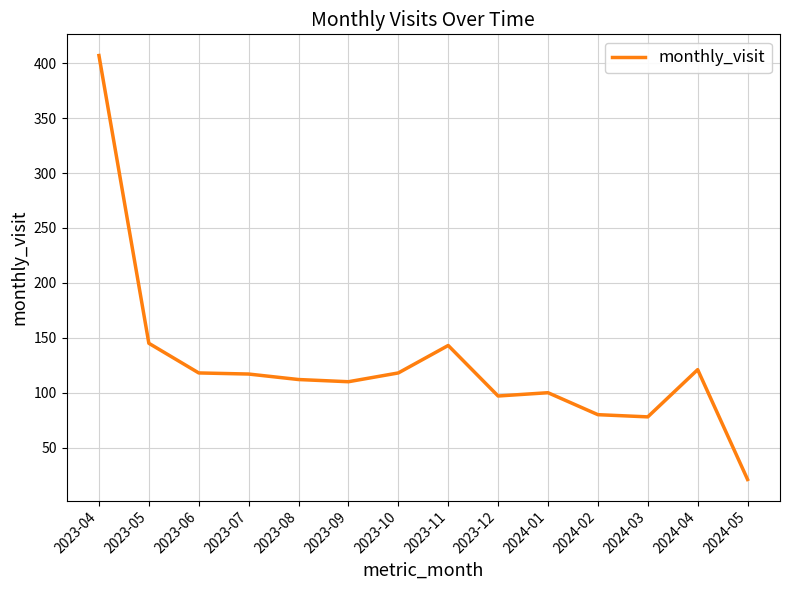

What is the difference between the values at 2023-05 and 2023-10?

27